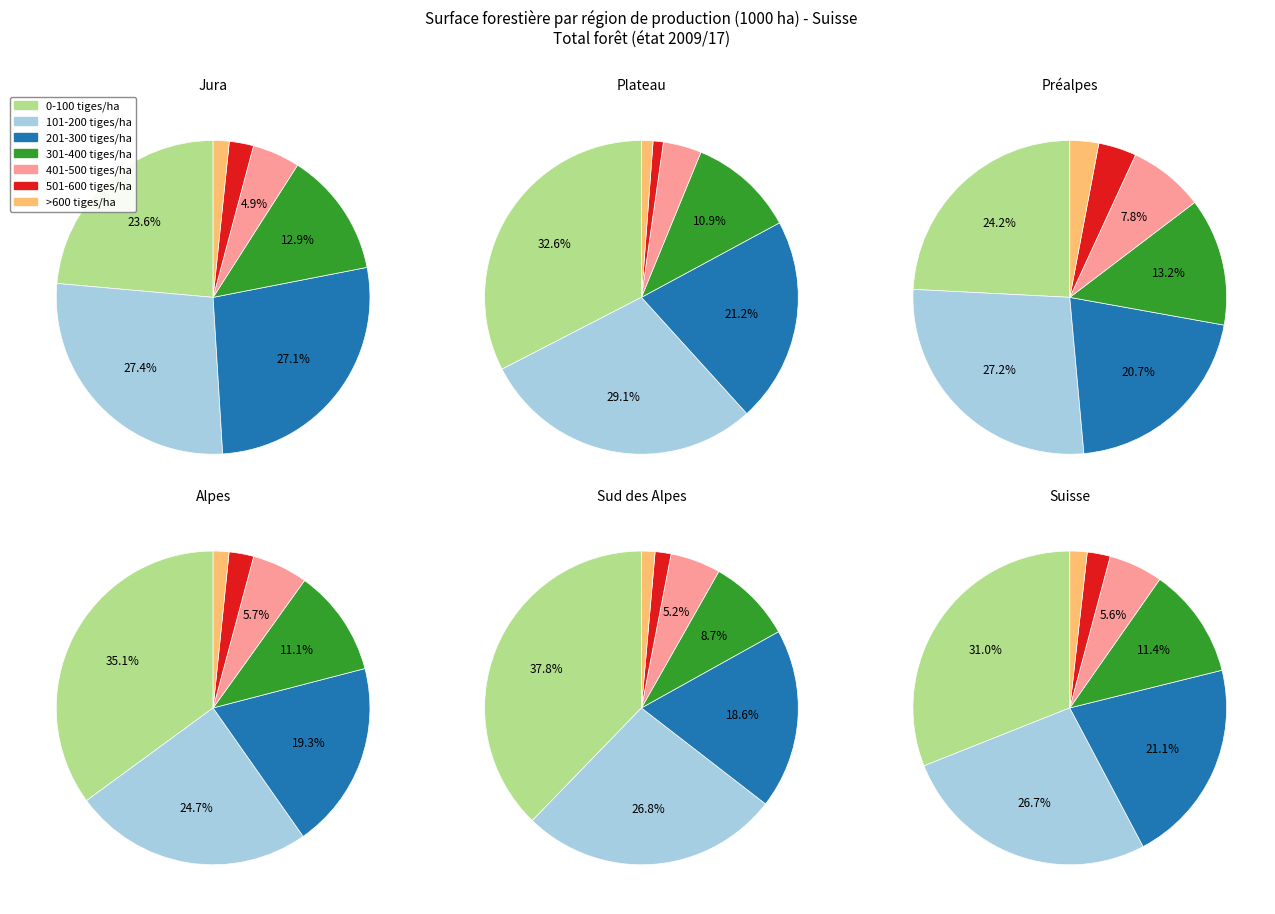

What percentage is the >600 tiges/ha slice, to the nearest percent?

2%